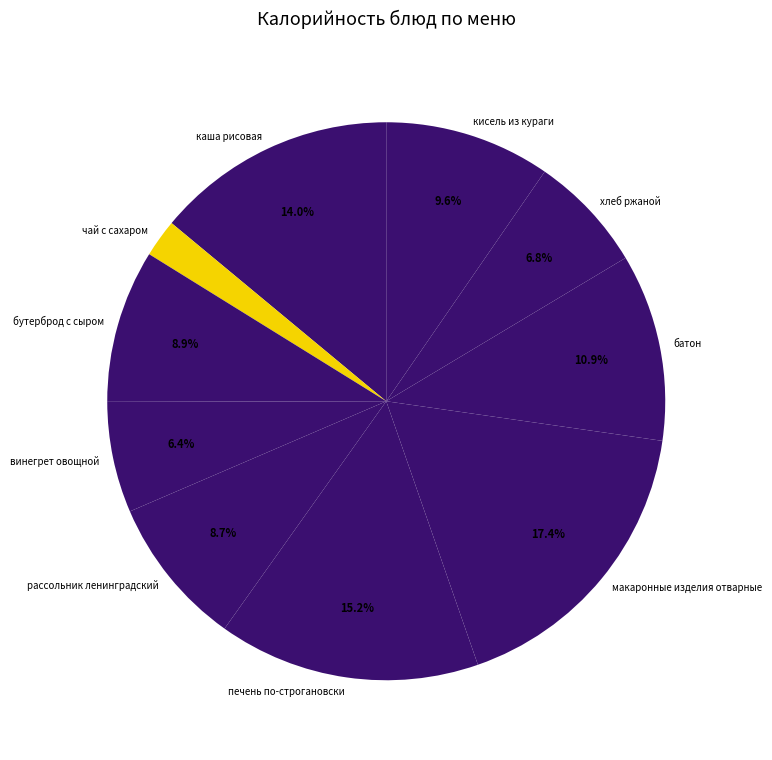

To the nearest percent, what is the combined percentage of печень по-строгановски and рассольник ленинградский?

24%